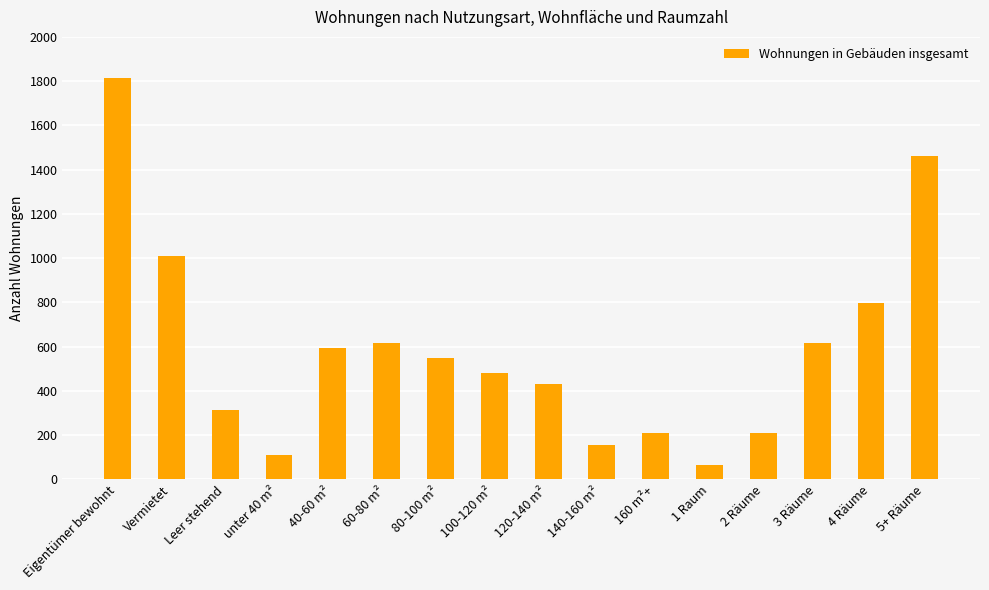

What is the sum of all values?

9431